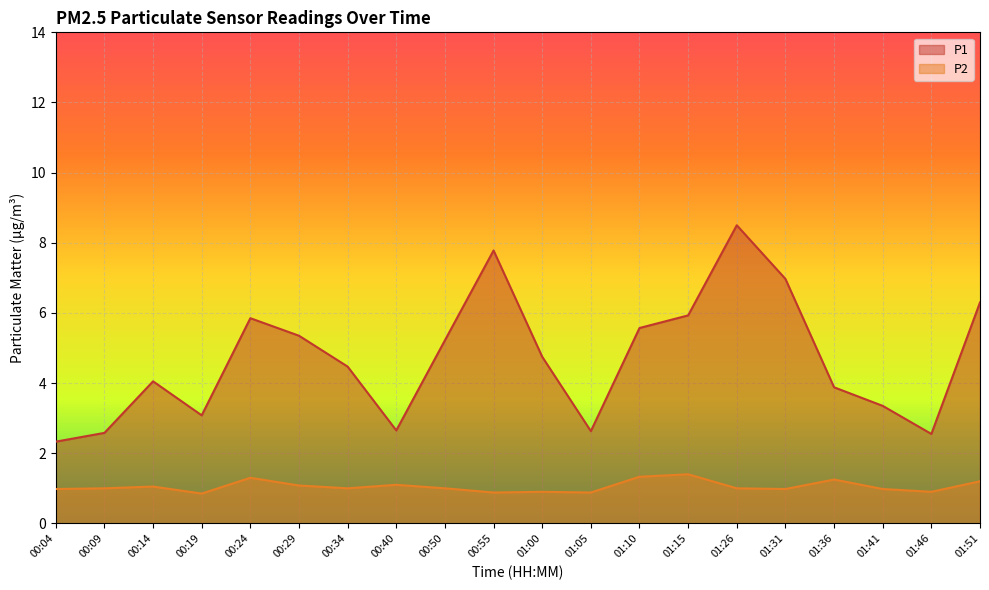

What is the total value across all series at 00:19?

3.9